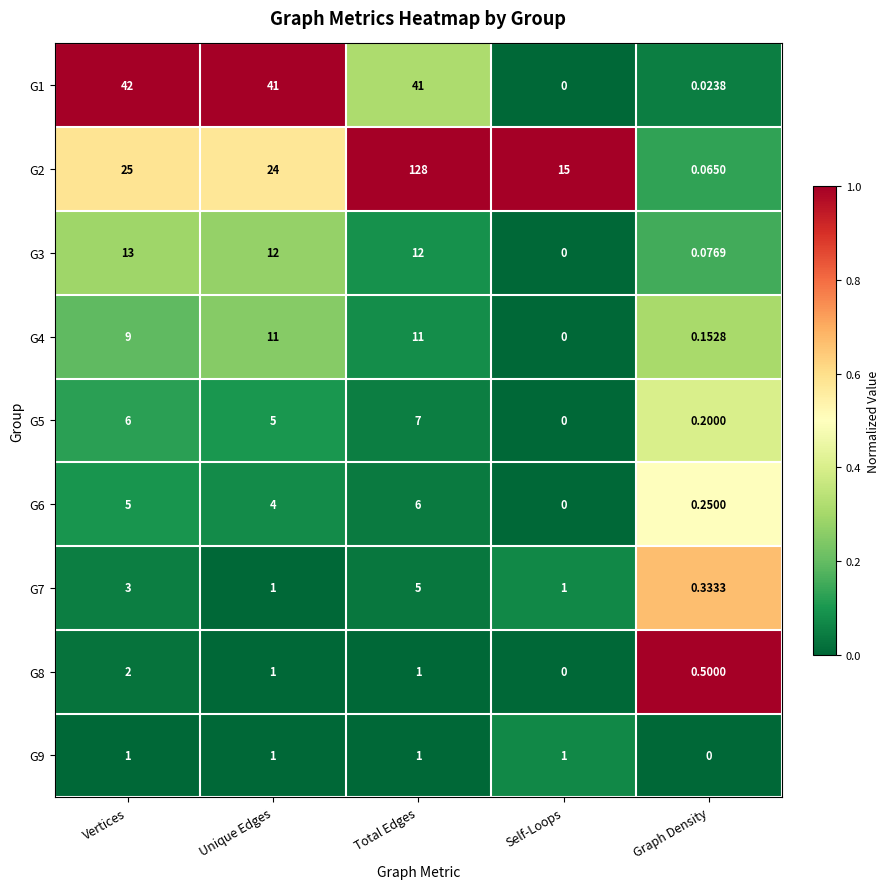

List the labels in order of G6 value, largest first.

Total Edges, Vertices, Unique Edges, Graph Density, Self-Loops